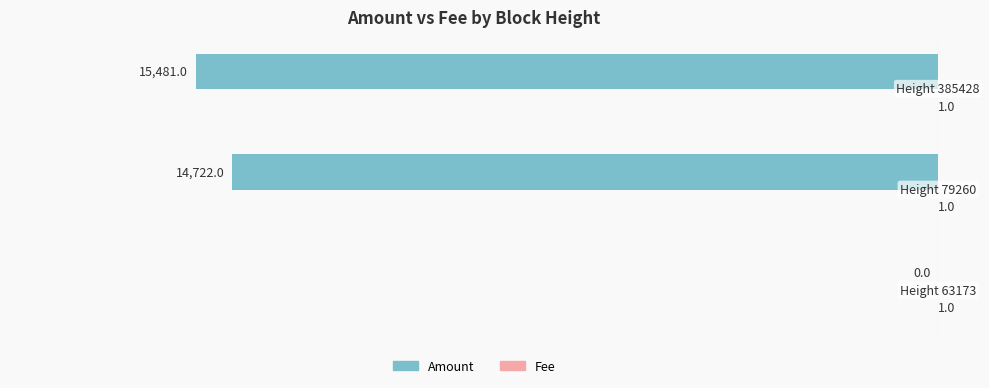

How many data points in Amount are above -14722?

1